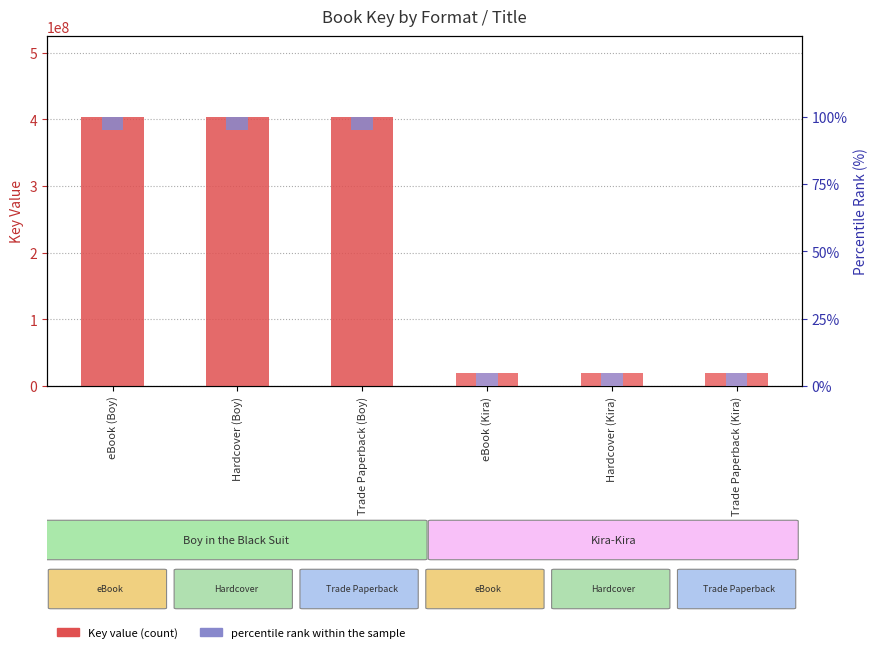

What is the label of the 3rd bar from the left?

Trade Paperback (Boy)